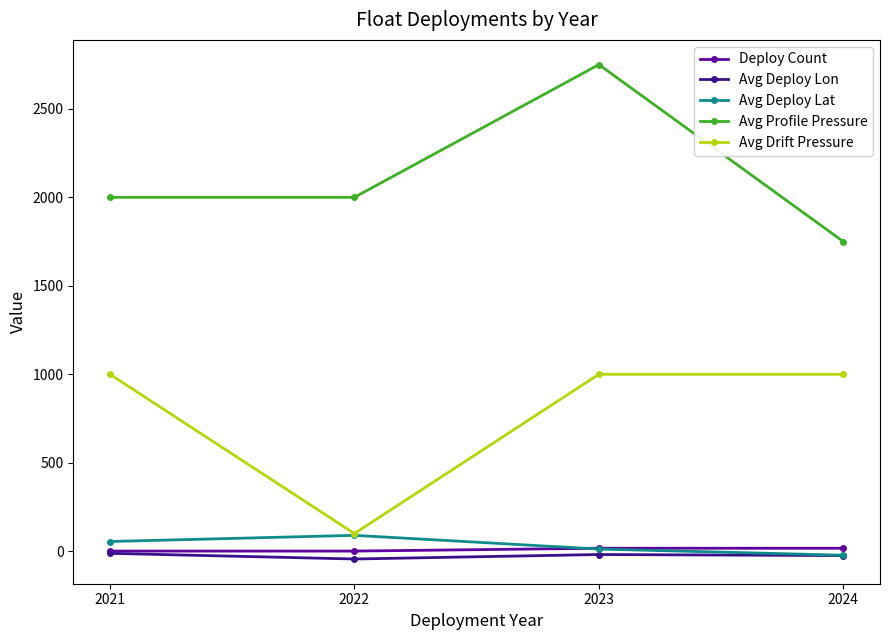

What is the total value across all series at 2021?

3044.3